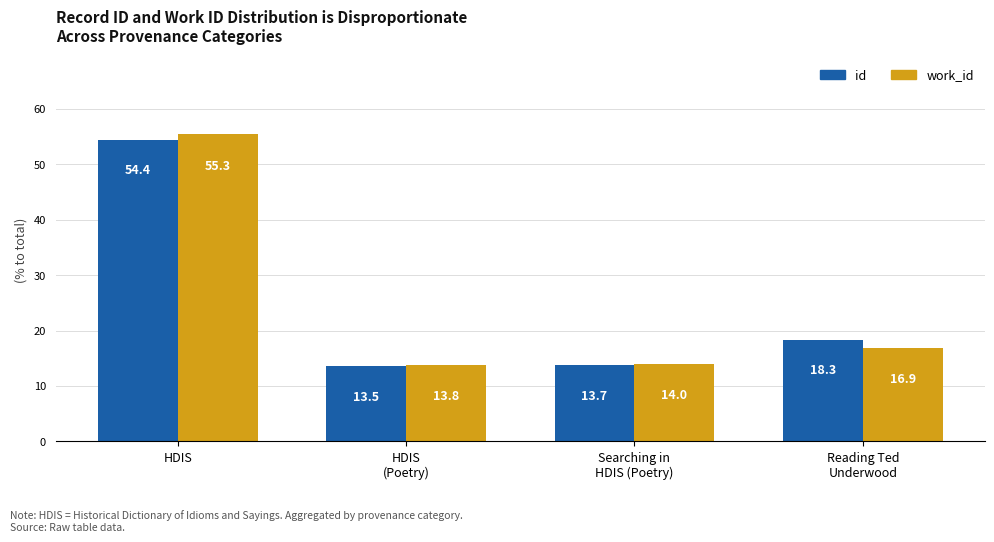

Count the number of categories in the chart.

4